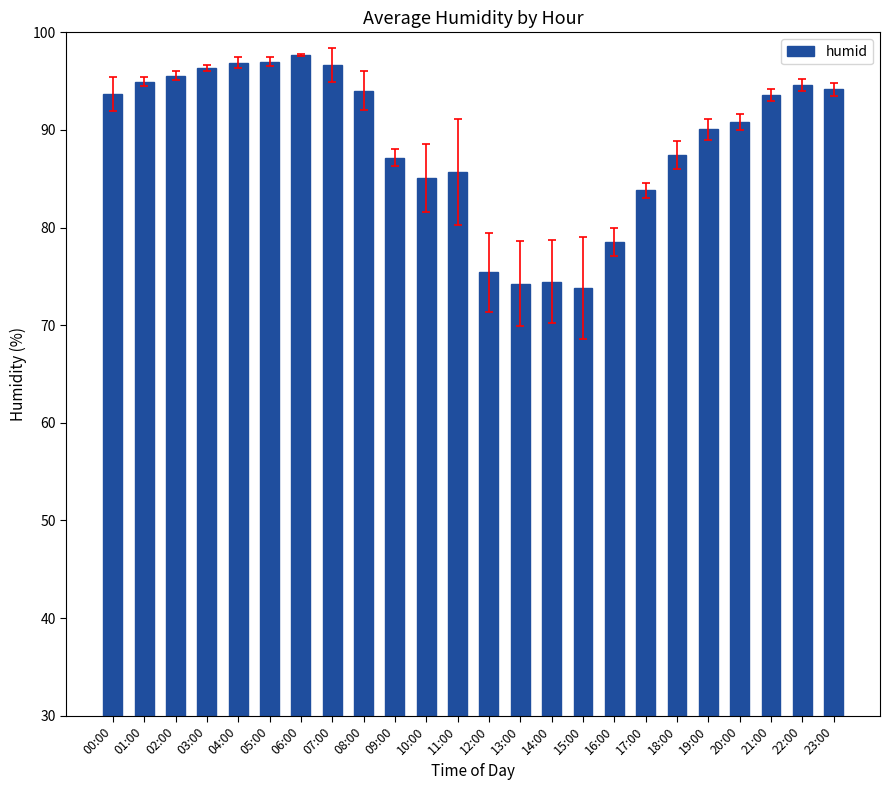

Which has a higher value, 06:00 or 19:00?

06:00